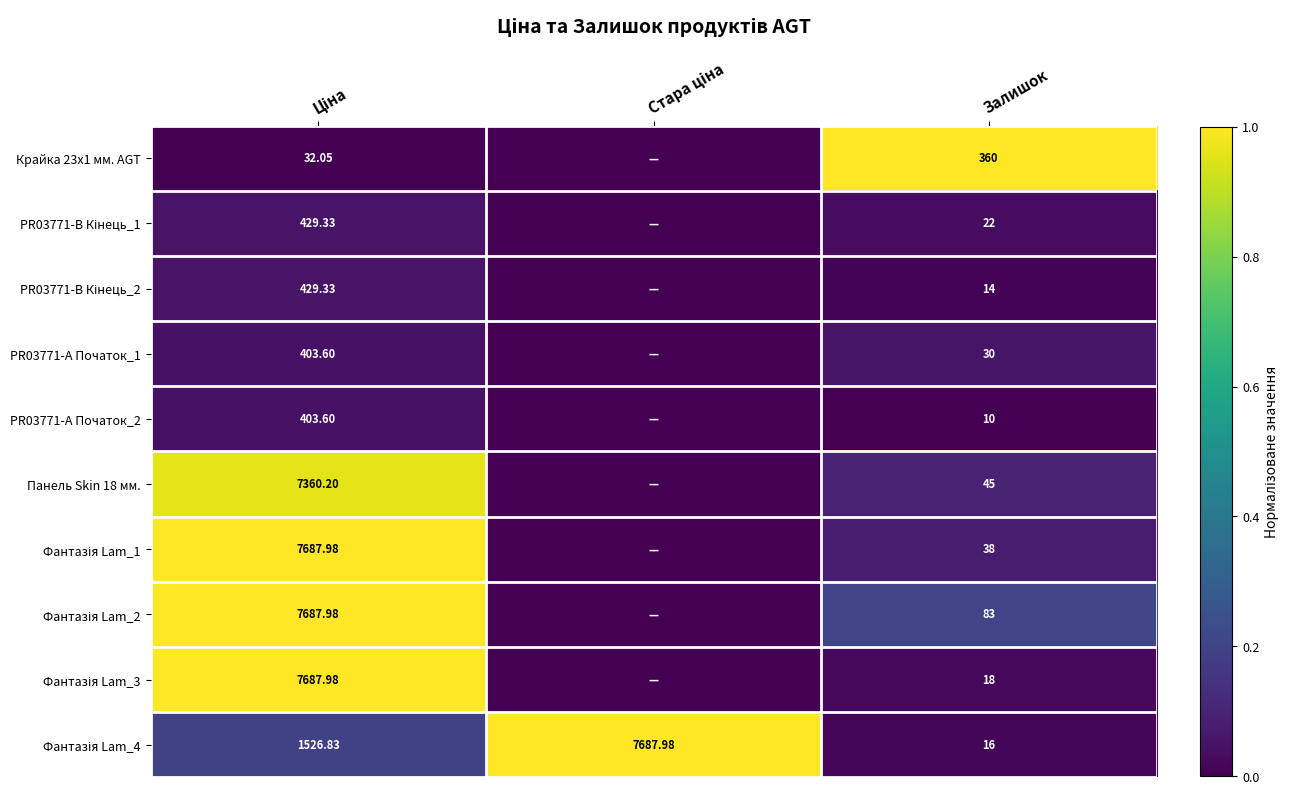

The PR03771-B Кінець_2 series shows 0.0 at Стара ціна. True or false?

True